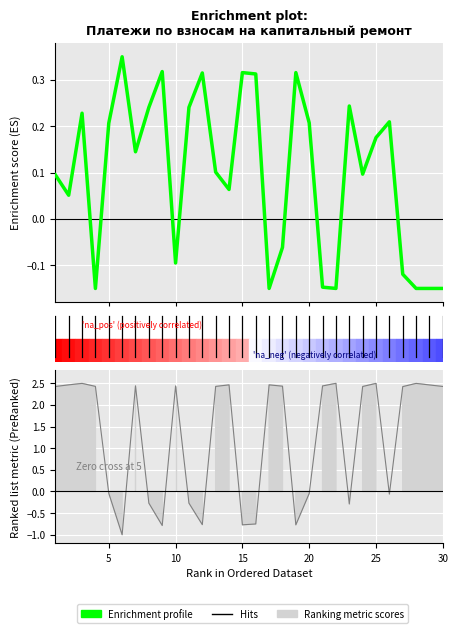

Reading left to right, what are all the values shown in this chart?

0.1	0.1	0.2	-0.1	0.2	0.3	0.1	0.2	0.3	-0.1	0.2	0.3	0.1	0.1	0.3	0.3	-0.1	-0.1	0.3	0.2	-0.1	-0.1	0.2	0.1	0.2	0.2	-0.1	-0.1	-0.1	-0.1